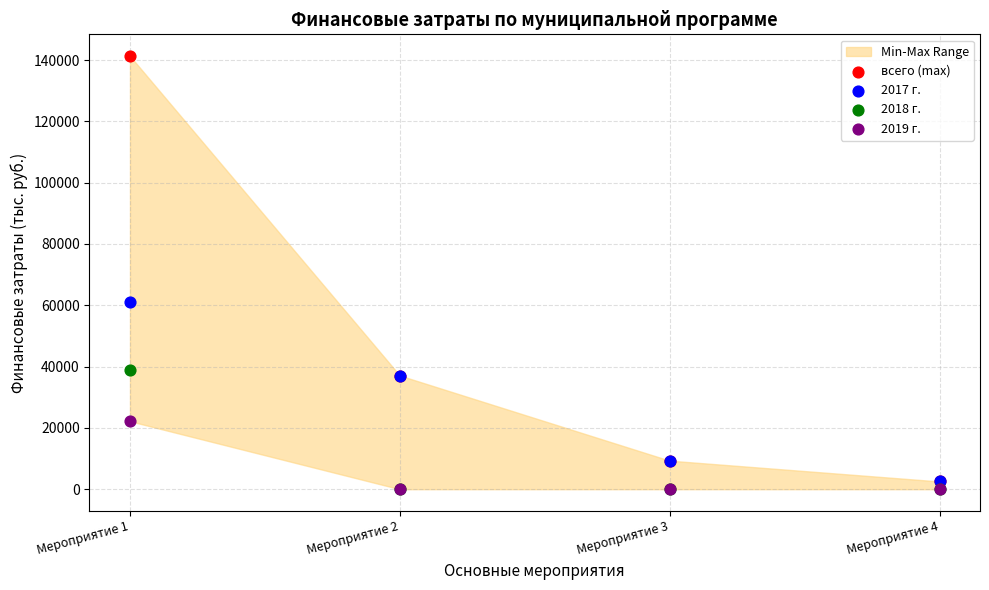

In the всего (max) series, what Y value is closest to 71922?

37083.5